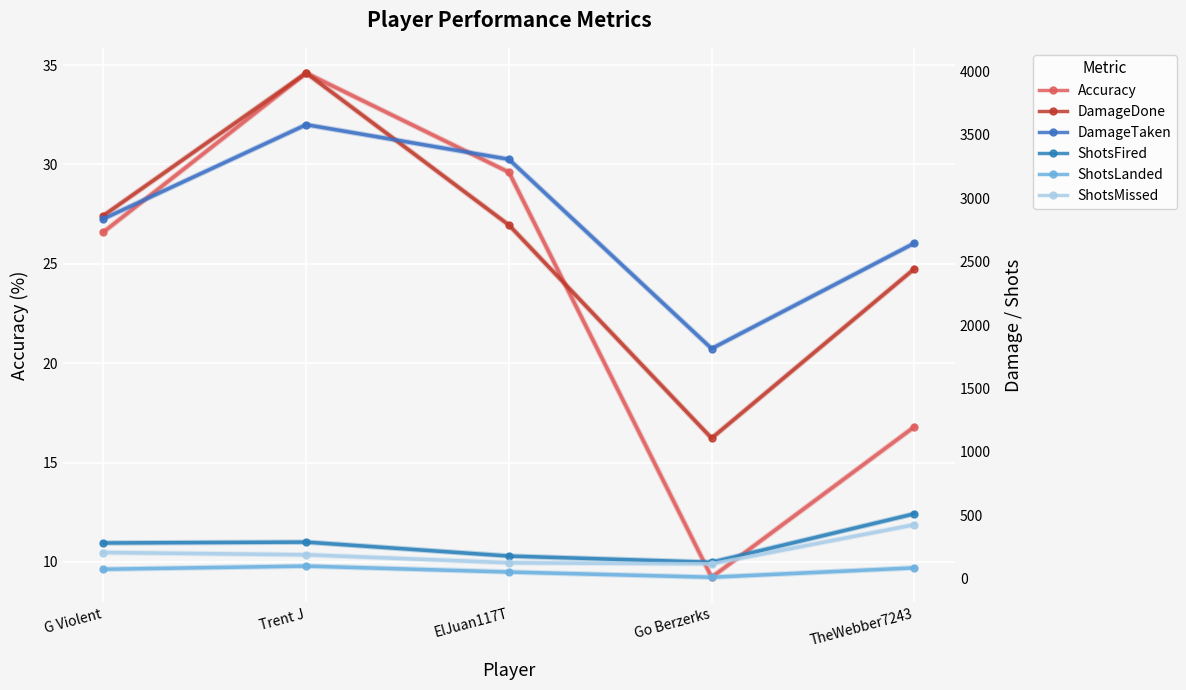

What are all the series names shown in the legend?

Accuracy, DamageDone, DamageTaken, ShotsFired, ShotsLanded, ShotsMissed